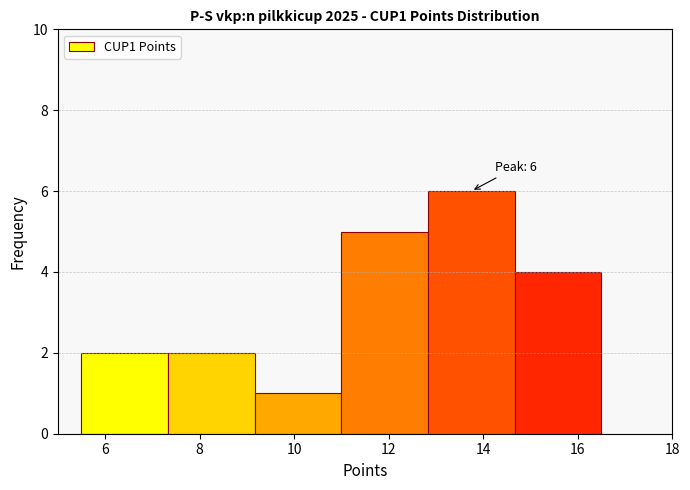

Over which range of the x-axis is the bar tallest?

12.8 to 14.6